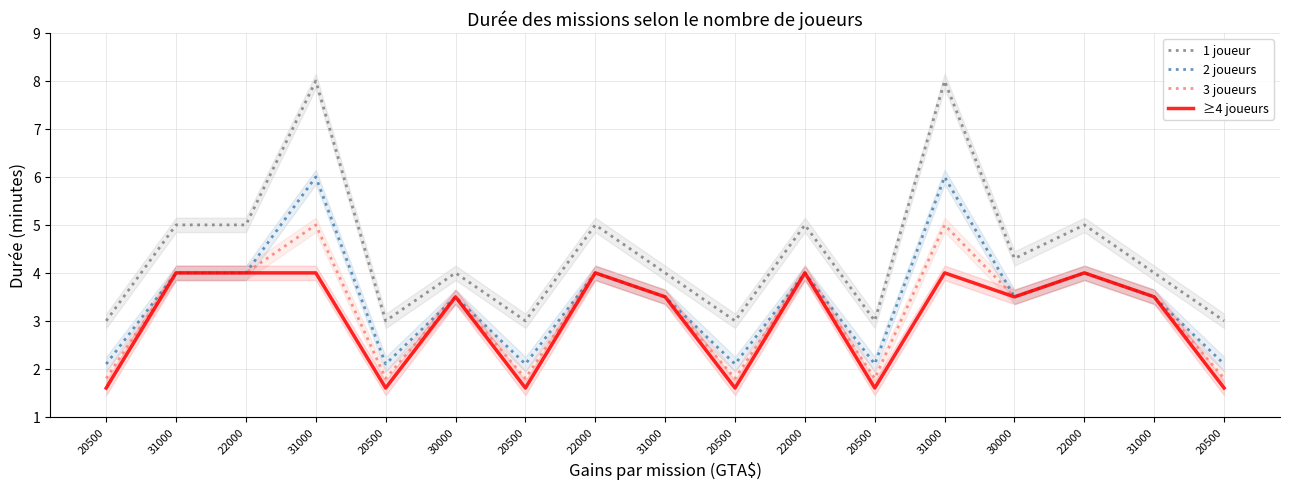

At which category does 3 joueurs reach its first local peak?

31000